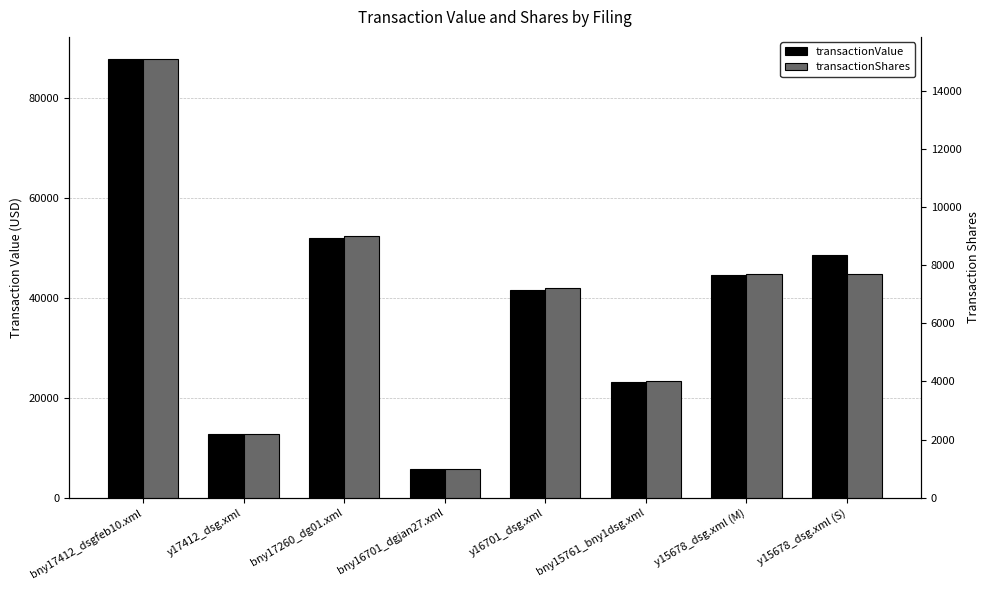

How many values in the transactionShares series are below 7700?

4